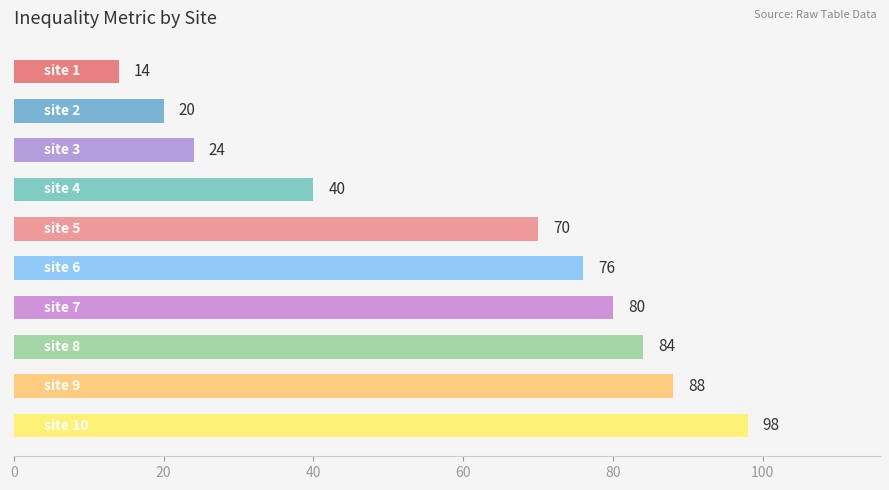

What is the greatest value displayed?

98